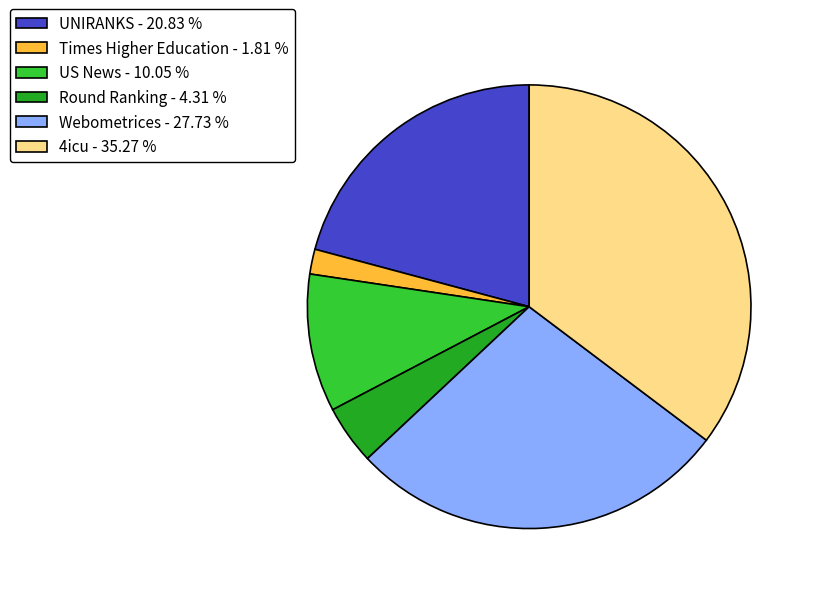

Is Round Ranking the majority of the pie?

No